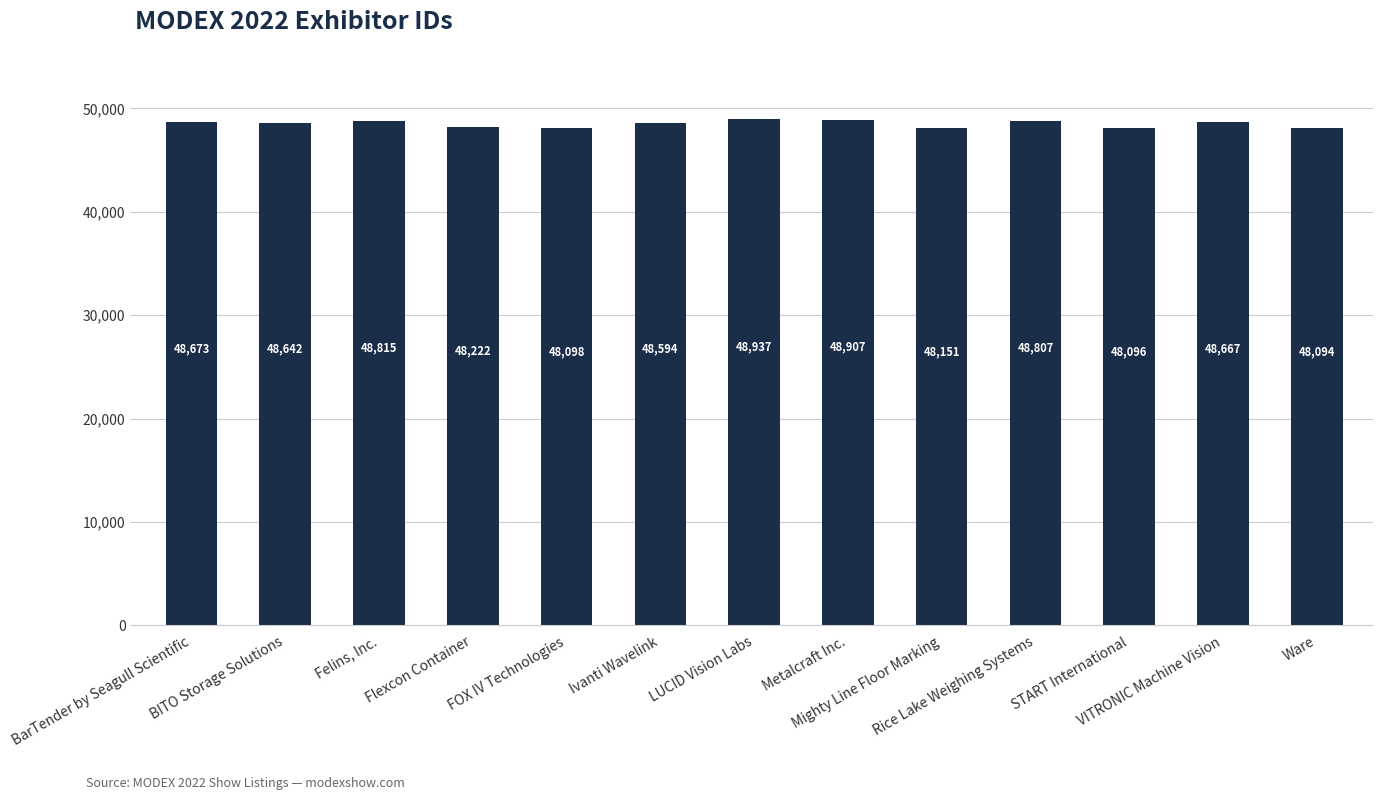

What is the label of the 2nd bar from the right?

VITRONIC Machine Vision